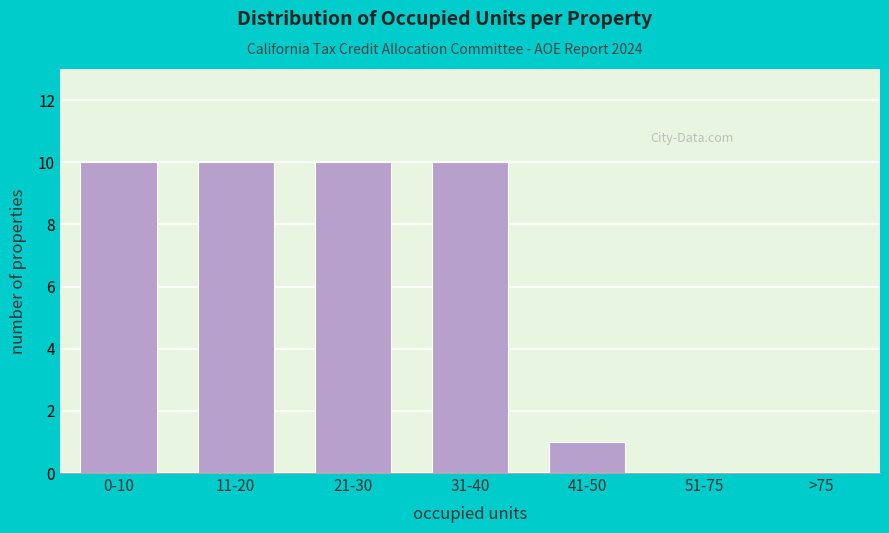

Reading left to right, list all the values displayed in this chart.

0-10=10	11-20=10	21-30=10	31-40=10	41-50=1	51-75=0	>75=0